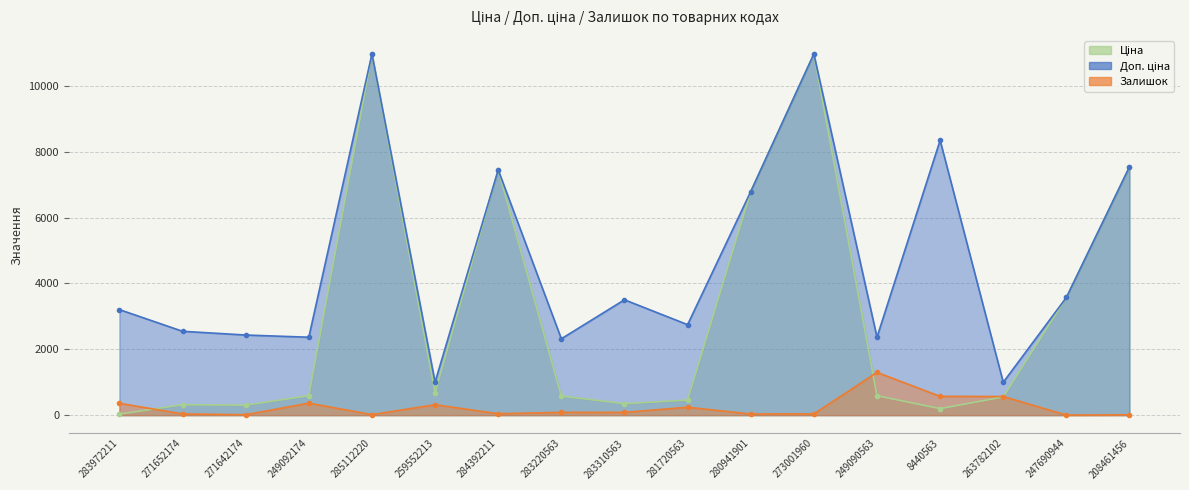

What is the smallest value displayed?

2.0